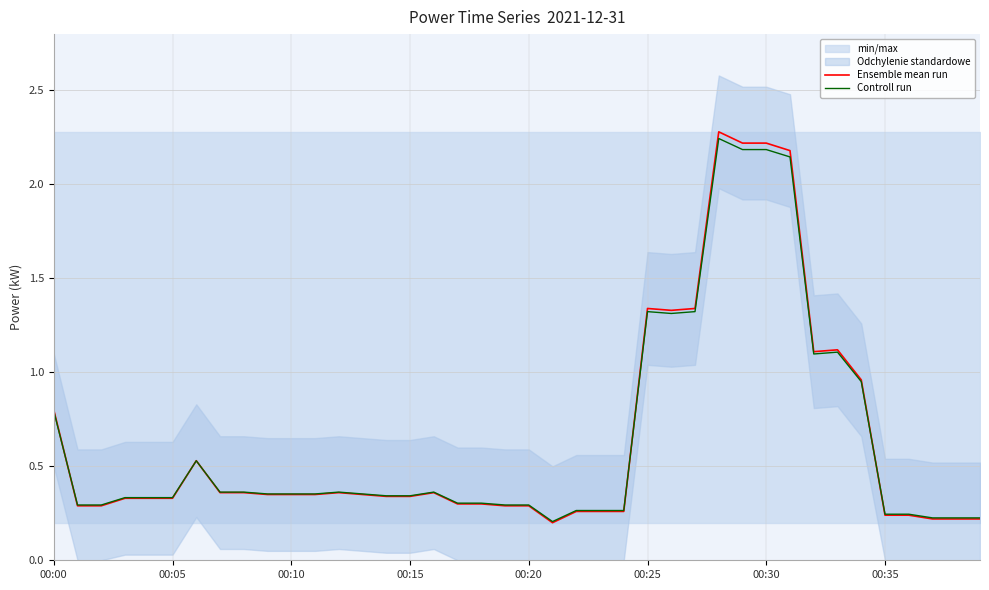

What is the value of the Controll run point at the 11th from the left?

0.4